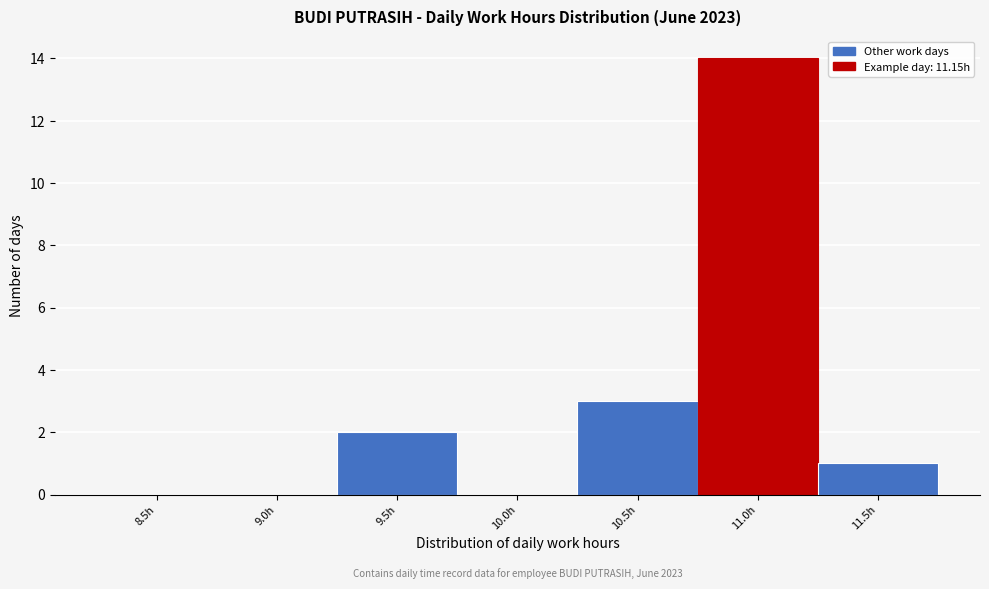

Reading left to right, transcribe all the data shown in this chart.

8.5h=0	9.0h=0	9.5h=2	10.0h=0	10.5h=3	11.0h=14	11.5h=1